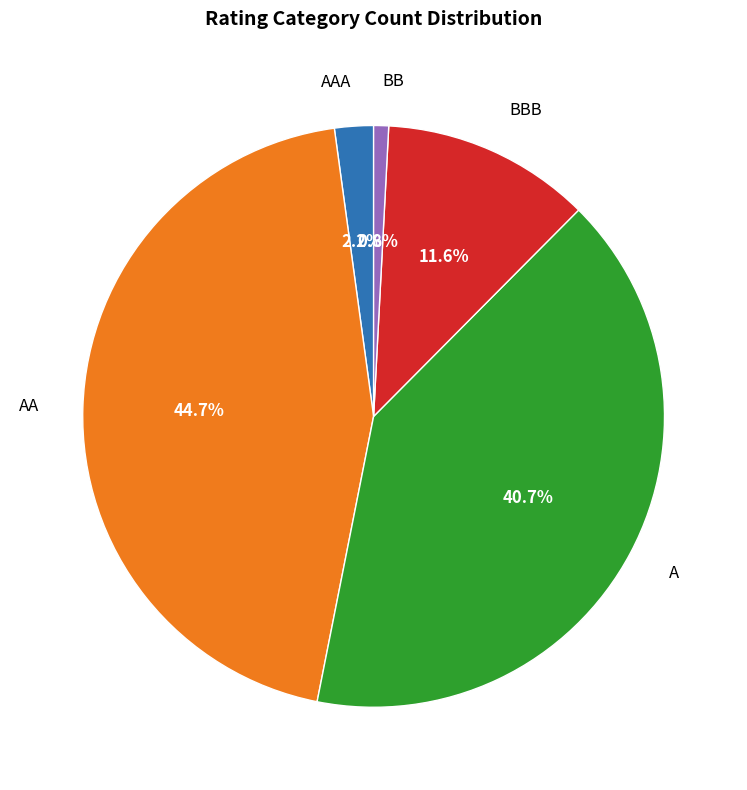

Which category has the smallest portion of the pie?

BB